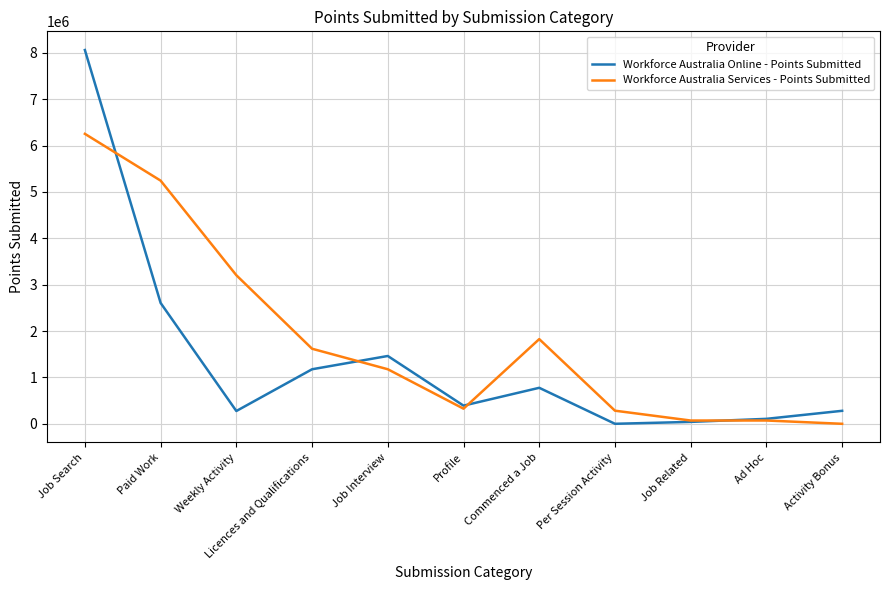

Which series changed the most between Job Search and Profile?

Workforce Australia Online - Points Submitted